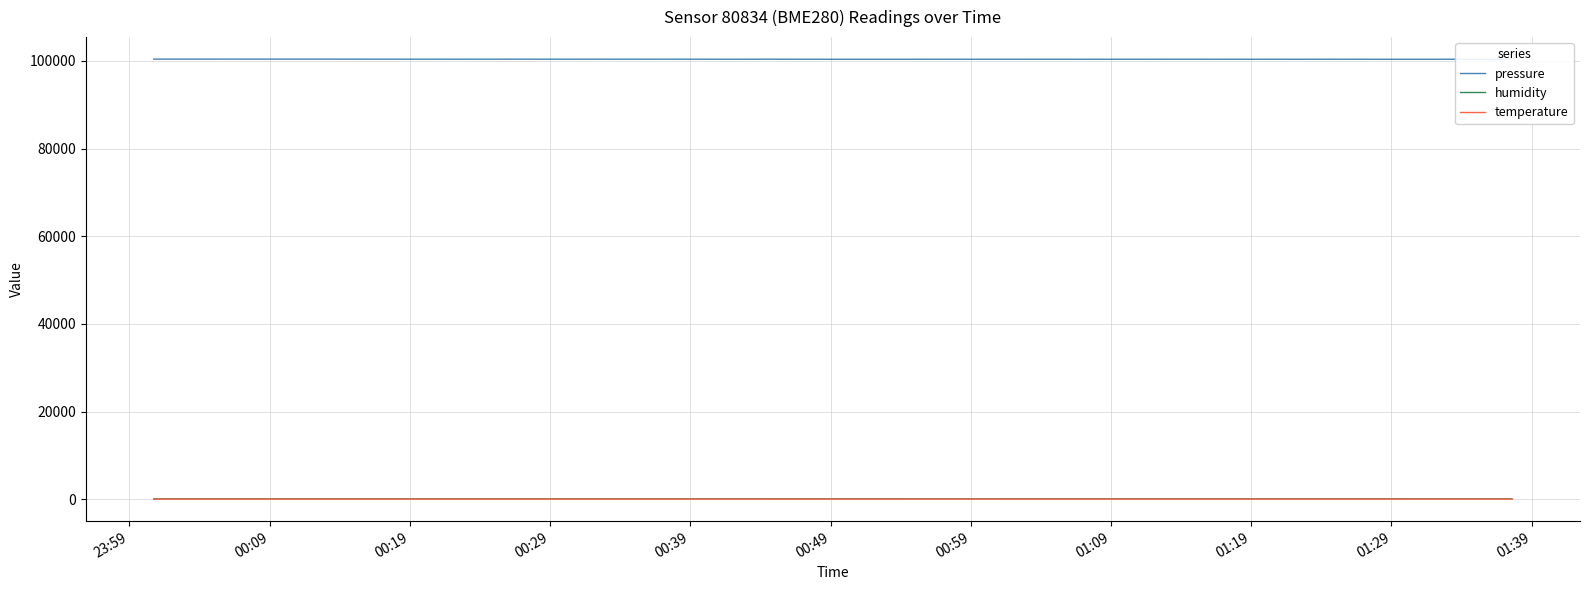

Which series has the largest range (max minus min)?

pressure